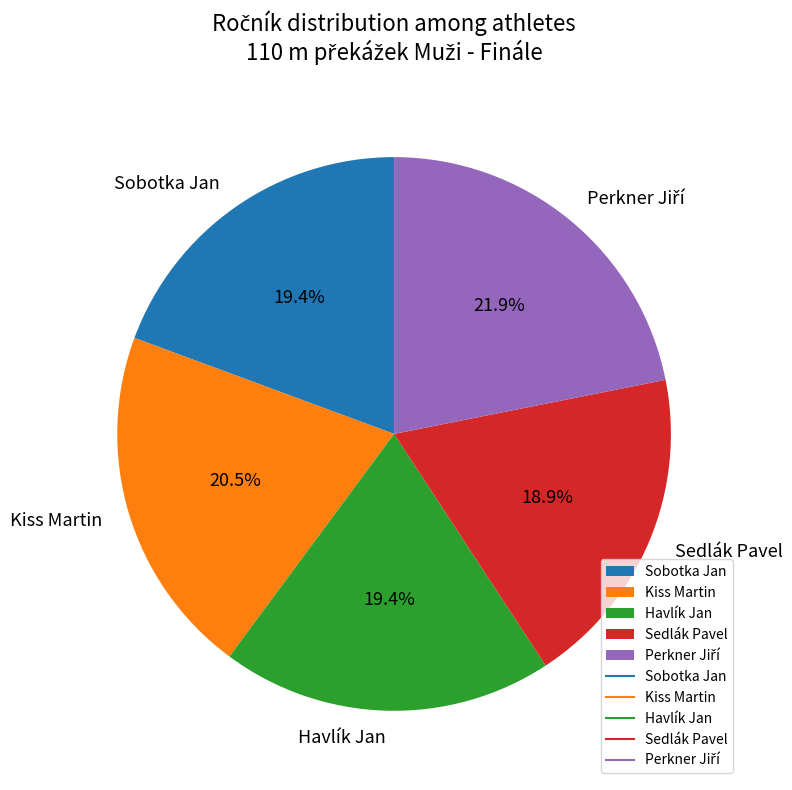

How many slices are in this pie chart?

5